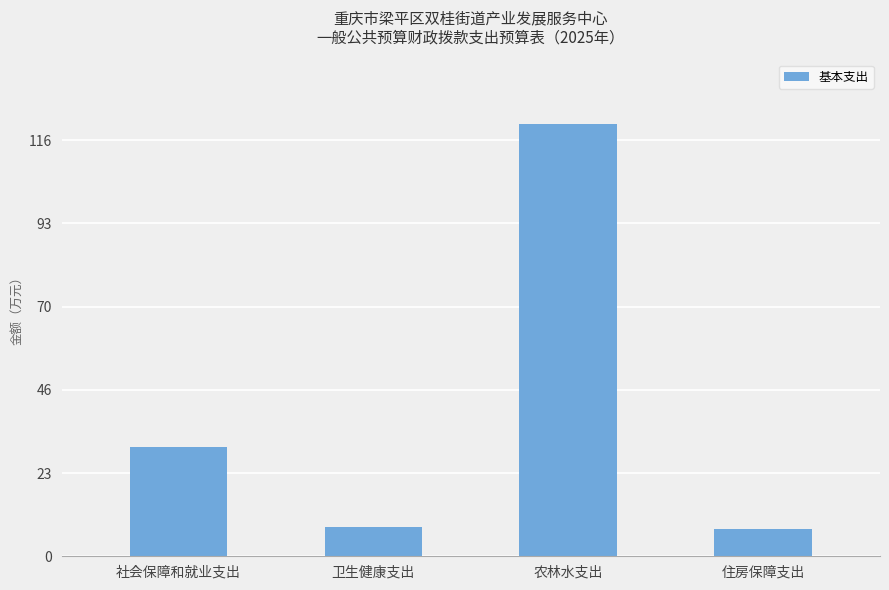

What is the minimum value shown in the chart?

7.8